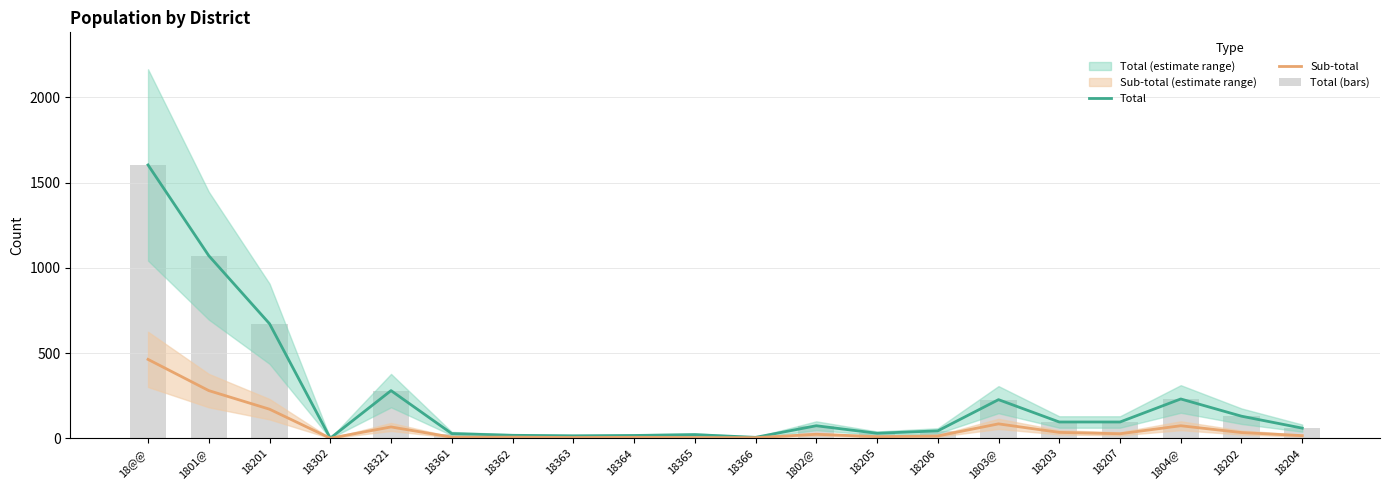

What is the average value of the Total (bars) series?

236